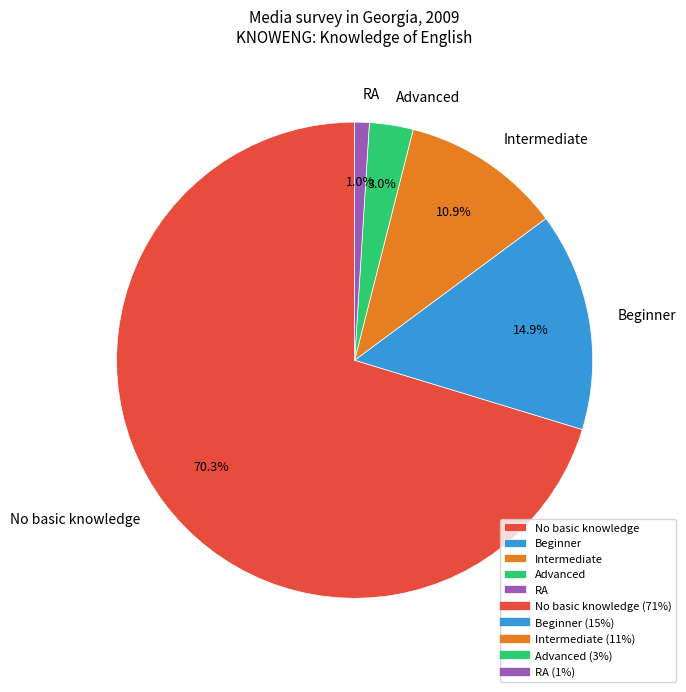

Is it true that Intermediate is 11% of the pie?

True